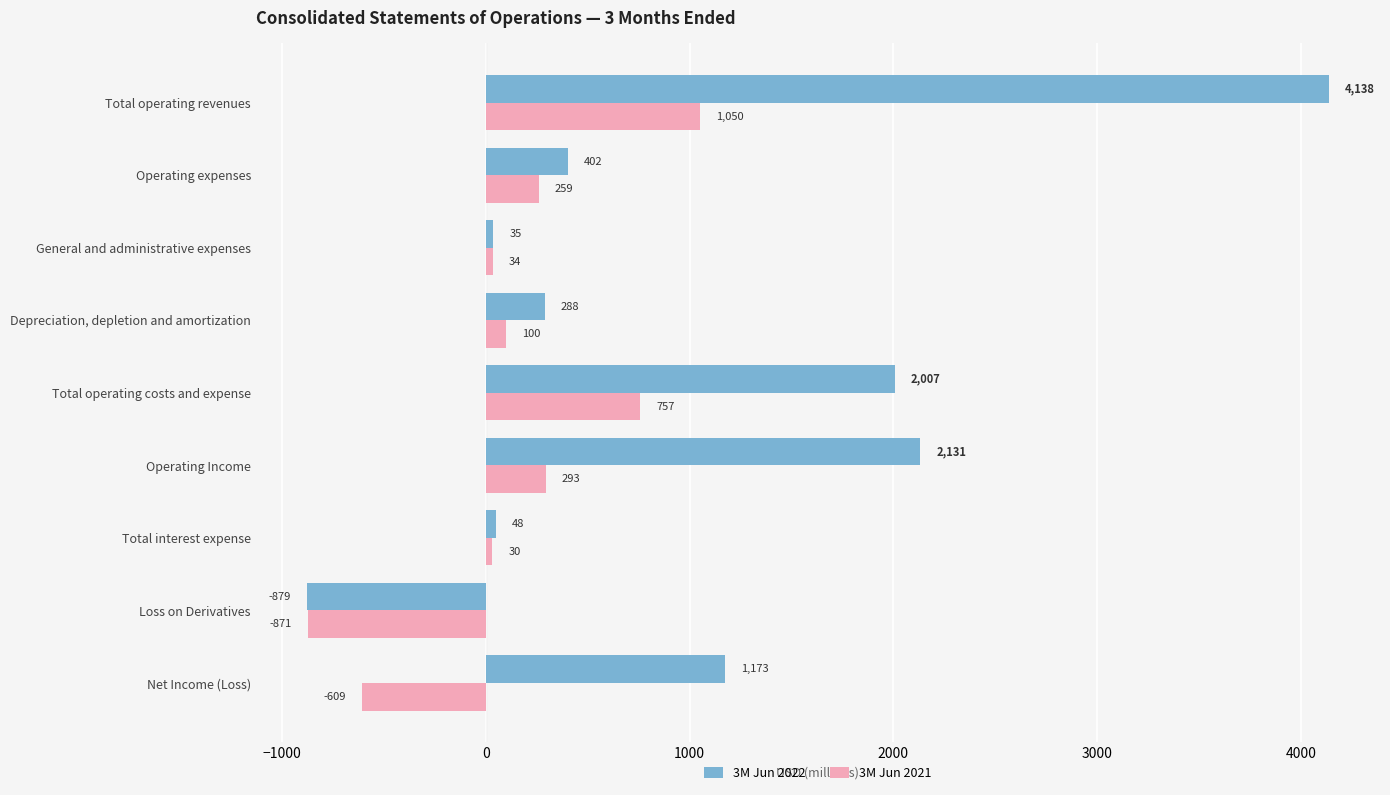

What is the minimum value shown in the chart?

-879